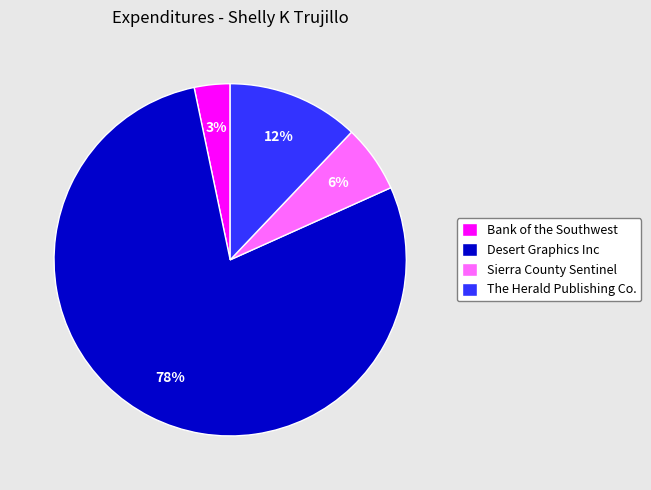

Which category has the biggest portion of the pie?

Desert Graphics Inc